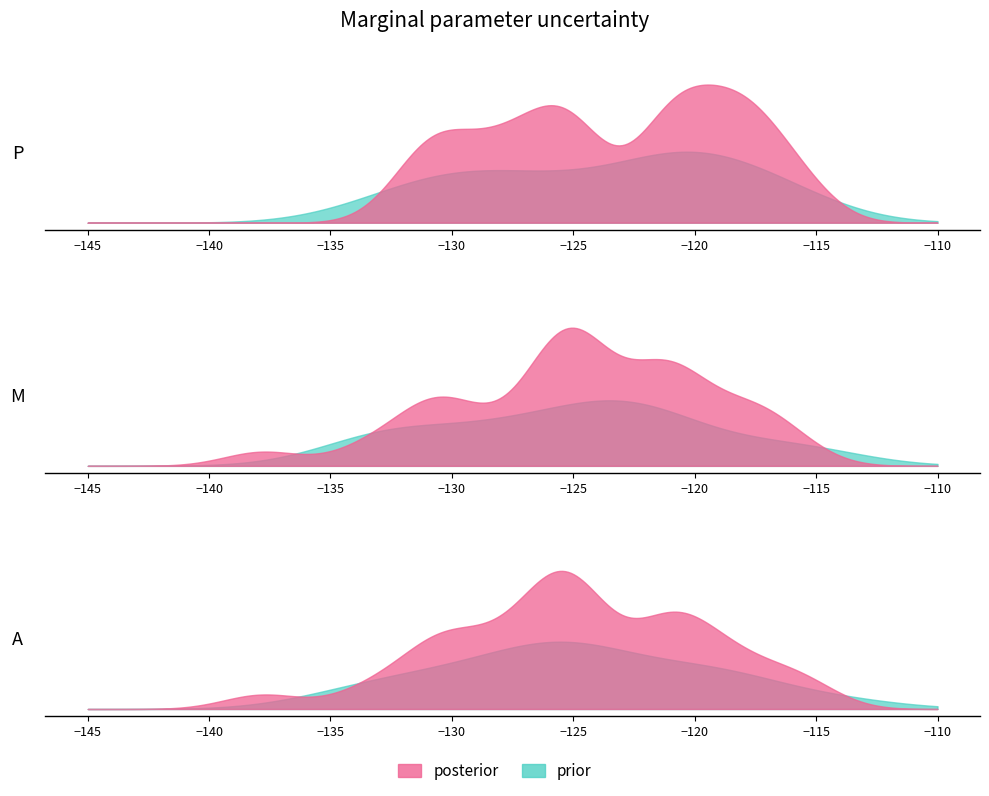

The minute_2 series shows -29.2 at 27. True or false?

False